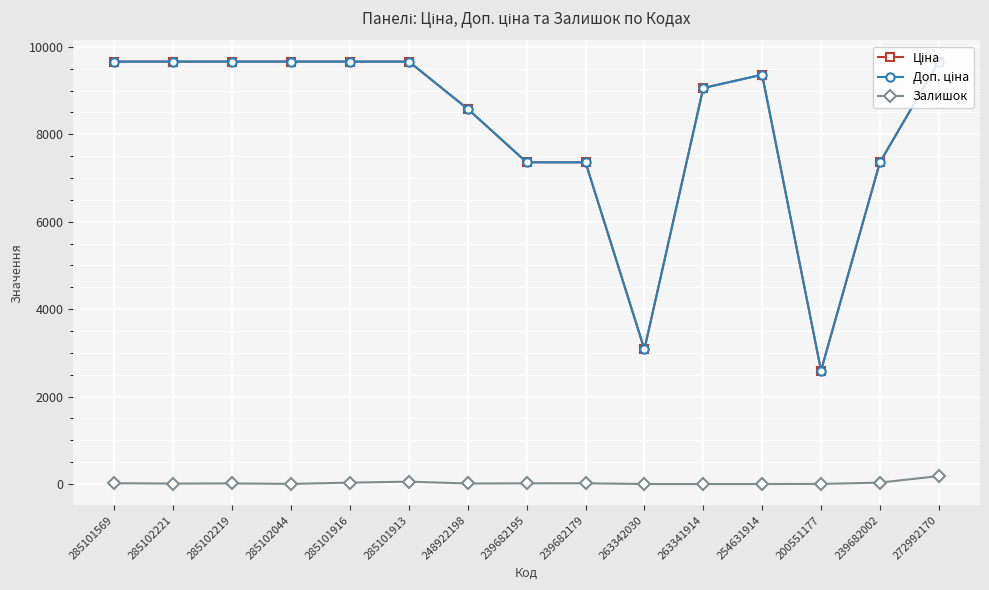

True or false: Залишок has more than 0 points higher than both neighbors.

True